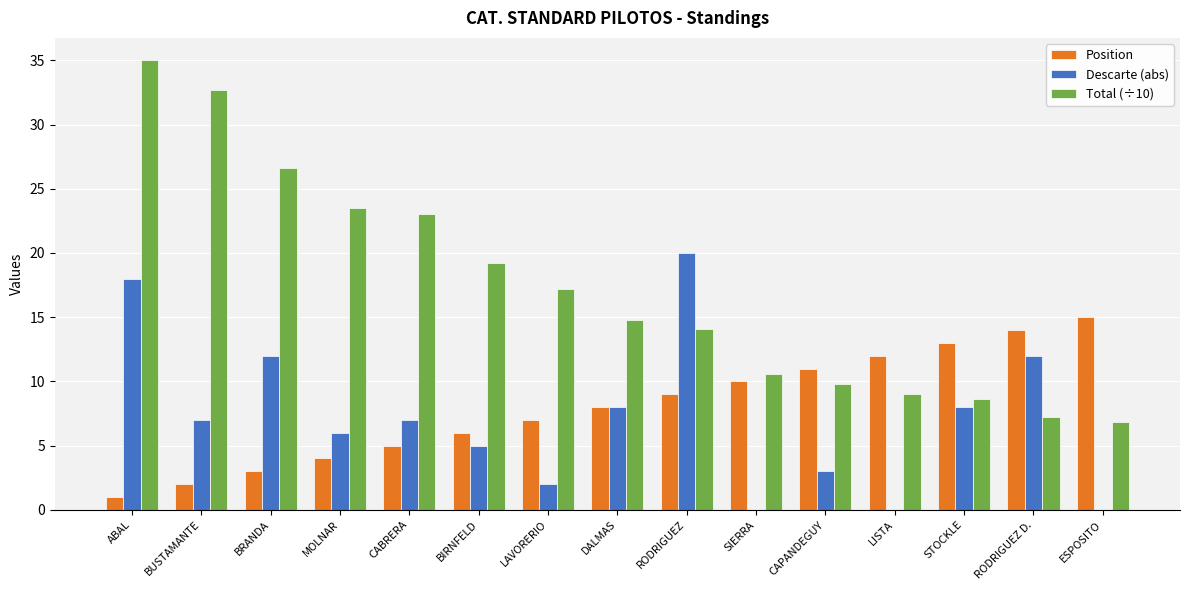

Are the bars horizontal?

No